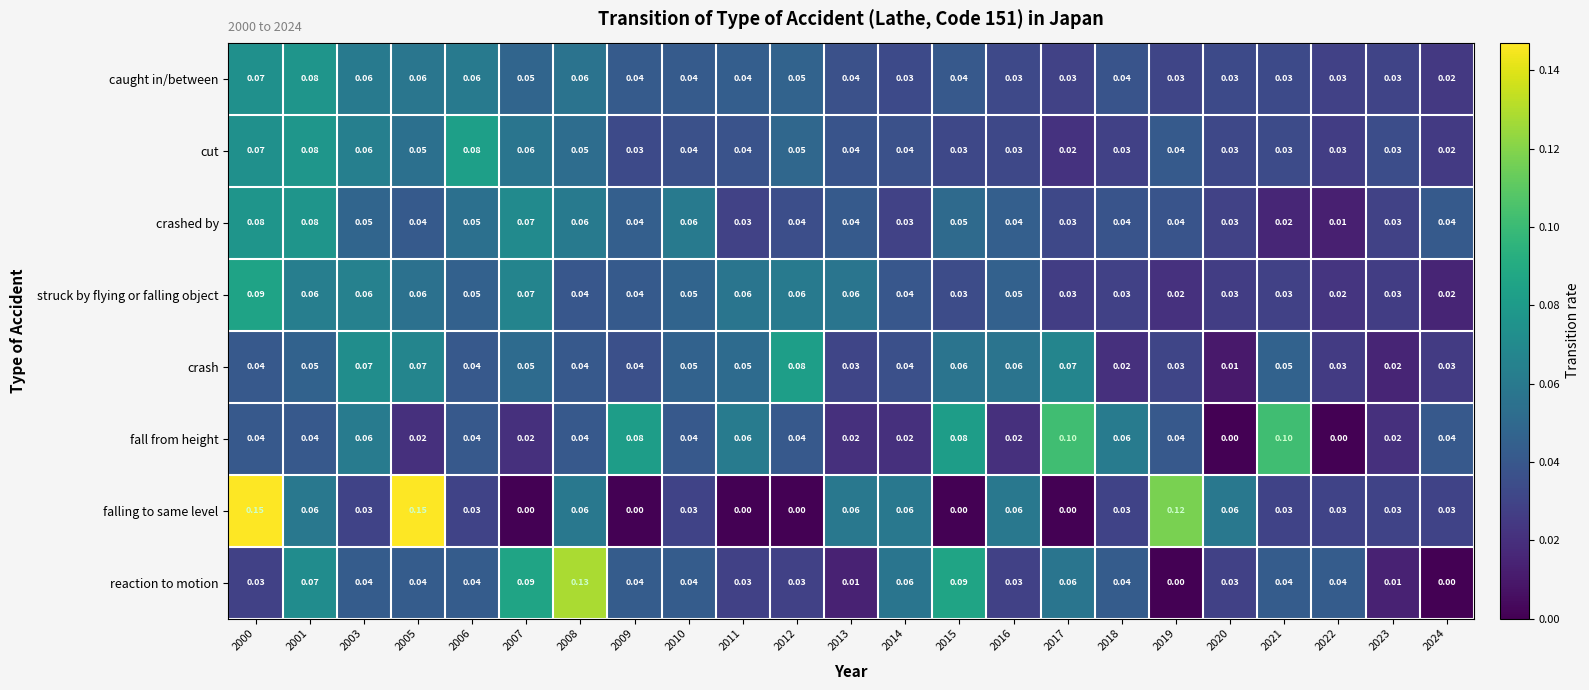

Between 2012 and 2020, which series saw the biggest shift?

crash